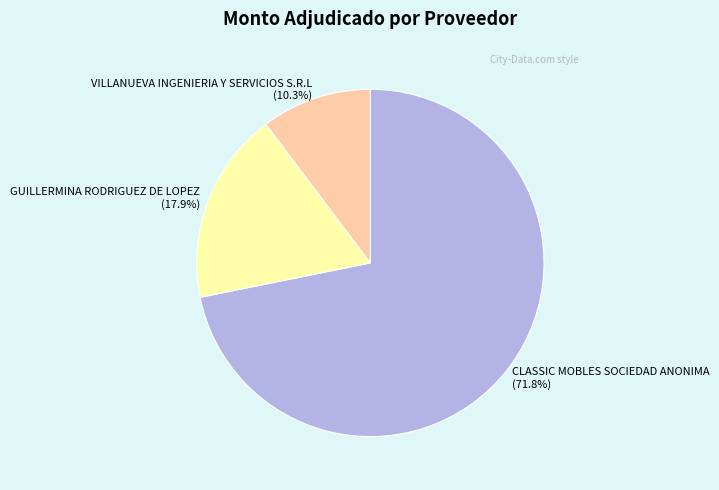

Between VILLANUEVA INGENIERIA Y SERVICIOS S.R.L and GUILLERMINA RODRIGUEZ DE LOPEZ, which is larger?

GUILLERMINA RODRIGUEZ DE LOPEZ